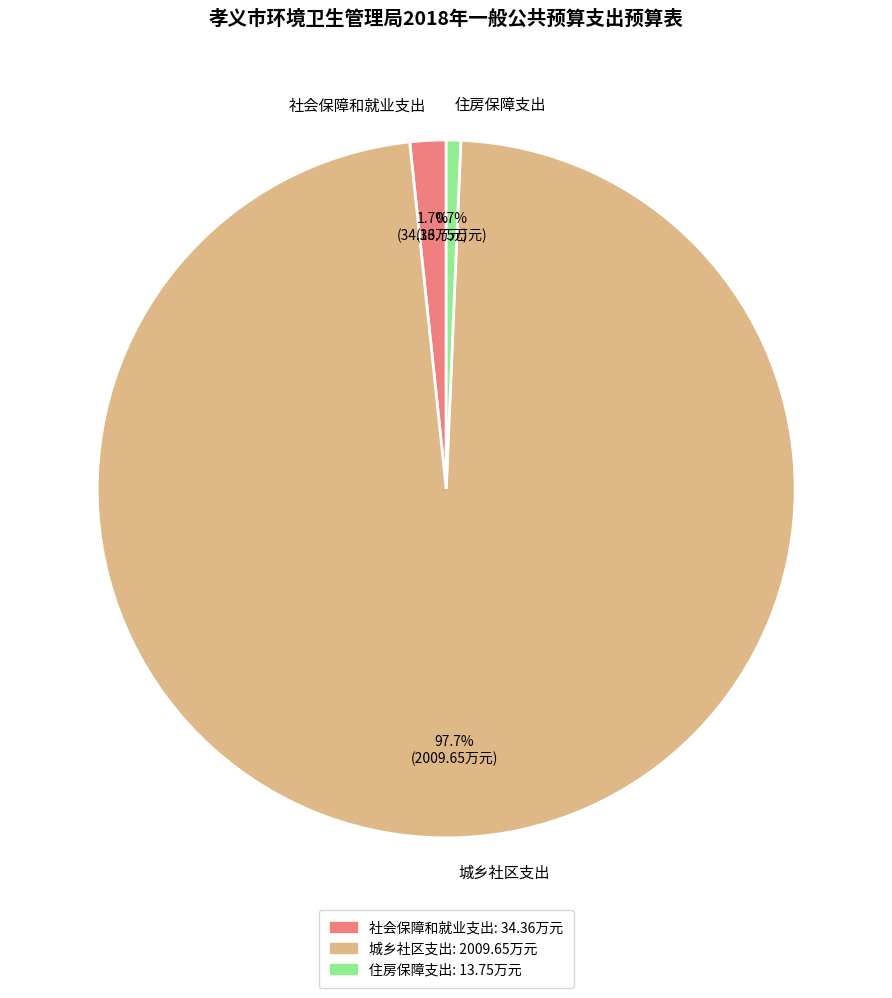

What percentage is NOT represented by 住房保障支出?

99.3%